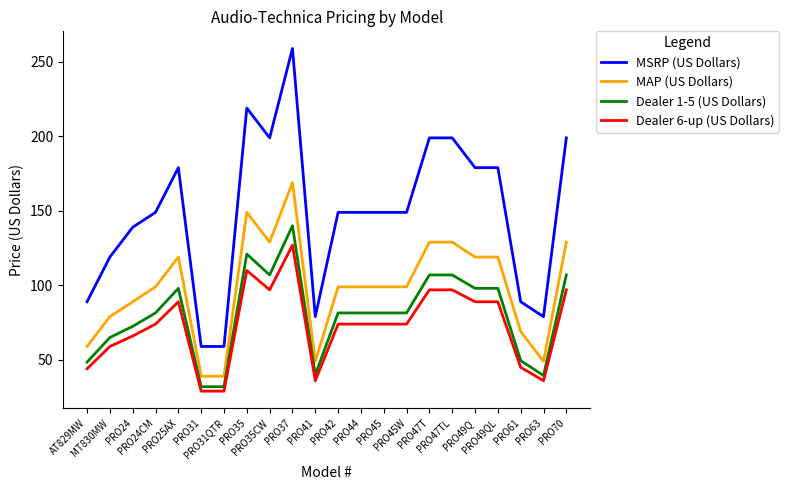

Which series has the largest range (max minus min)?

MSRP (US Dollars)